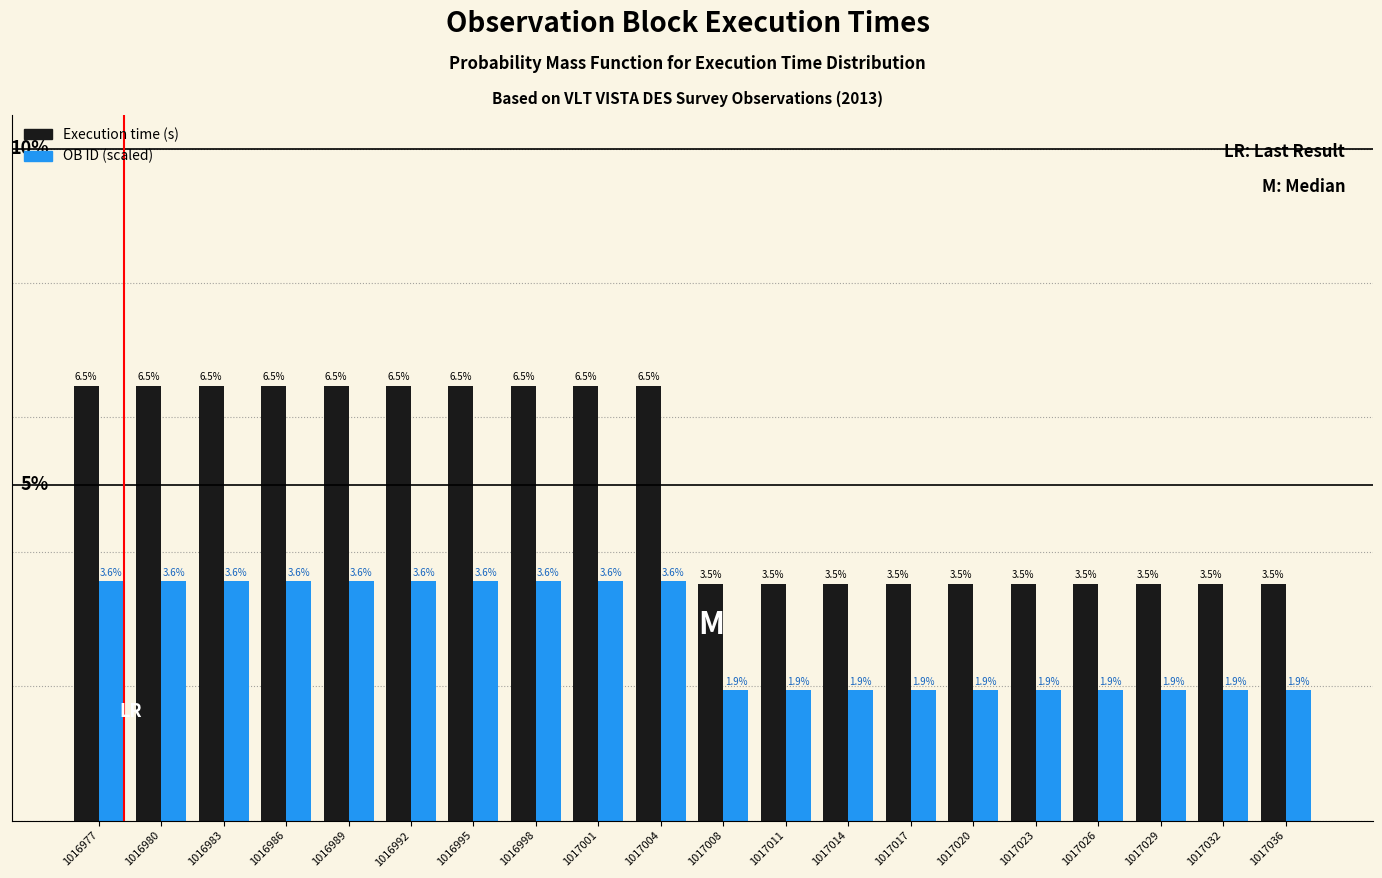

Between 1016995 and 1017011, which series saw the biggest shift?

Execution time (s)